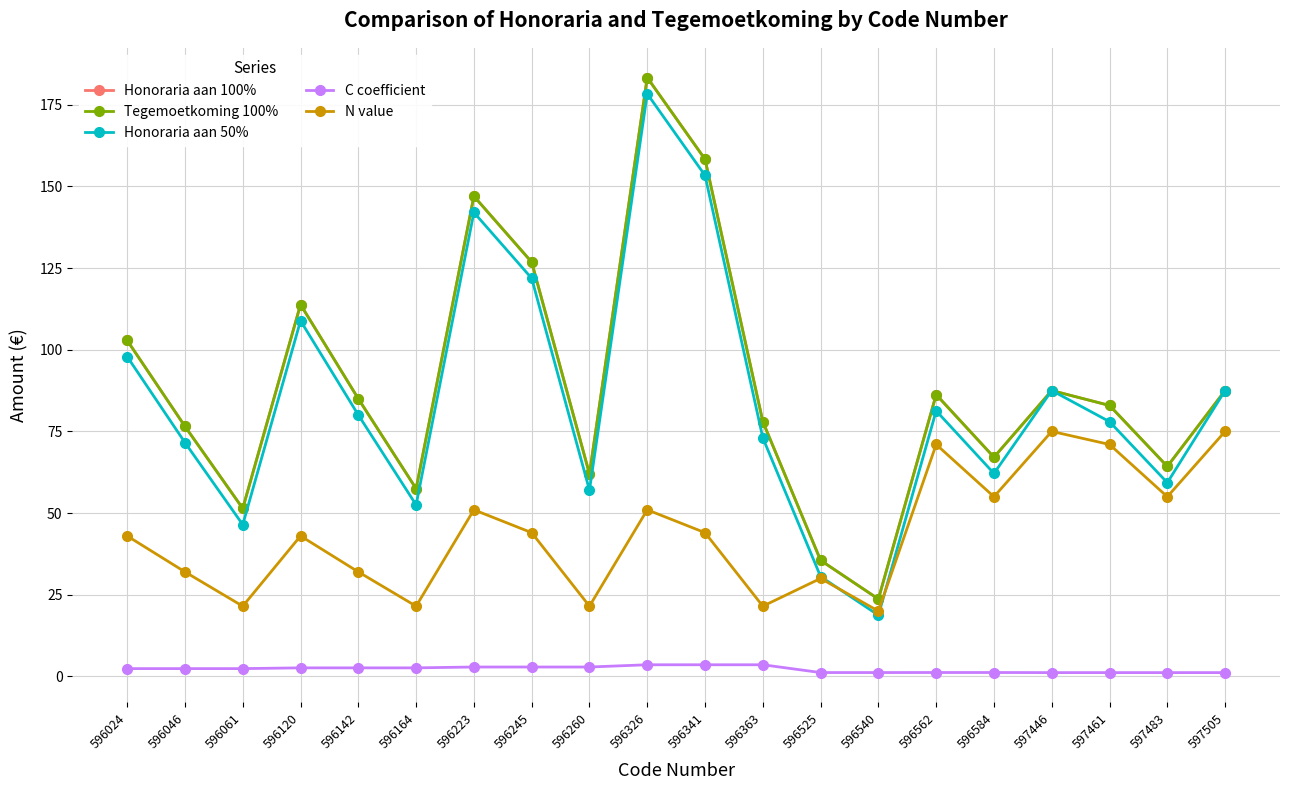

What is the value of the N value point at the 13th from the left?

30.0